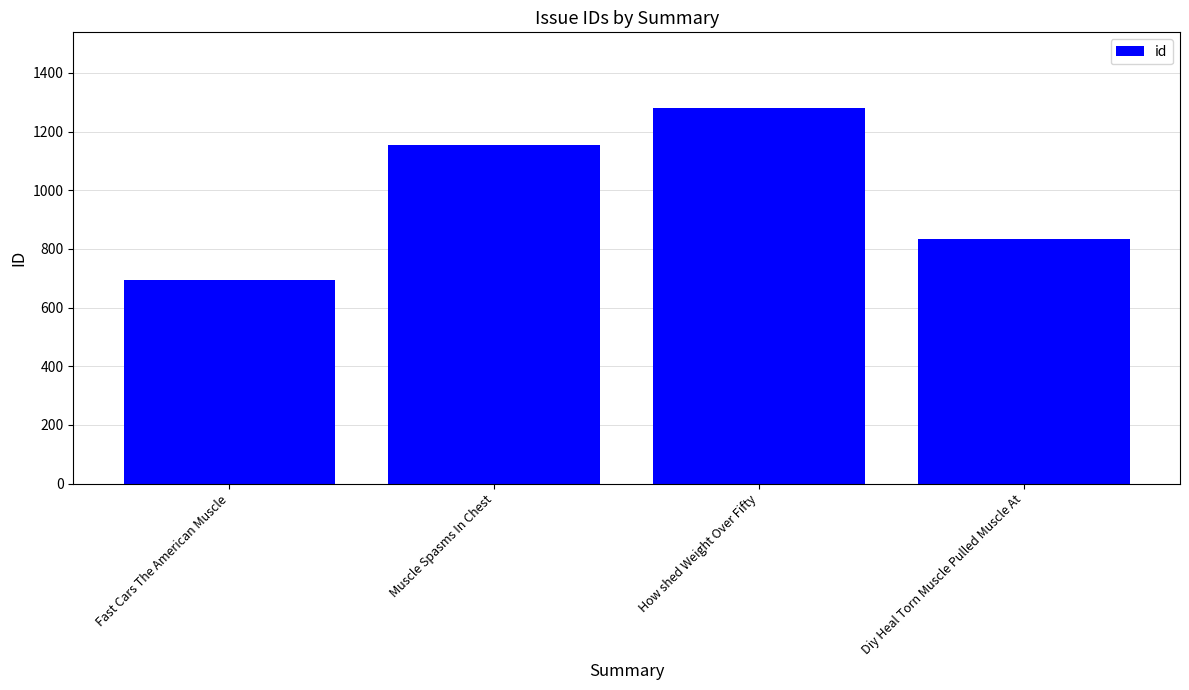

Between Fast Cars The American Muscle and How shed Weight Over Fifty, which is larger?

How shed Weight Over Fifty